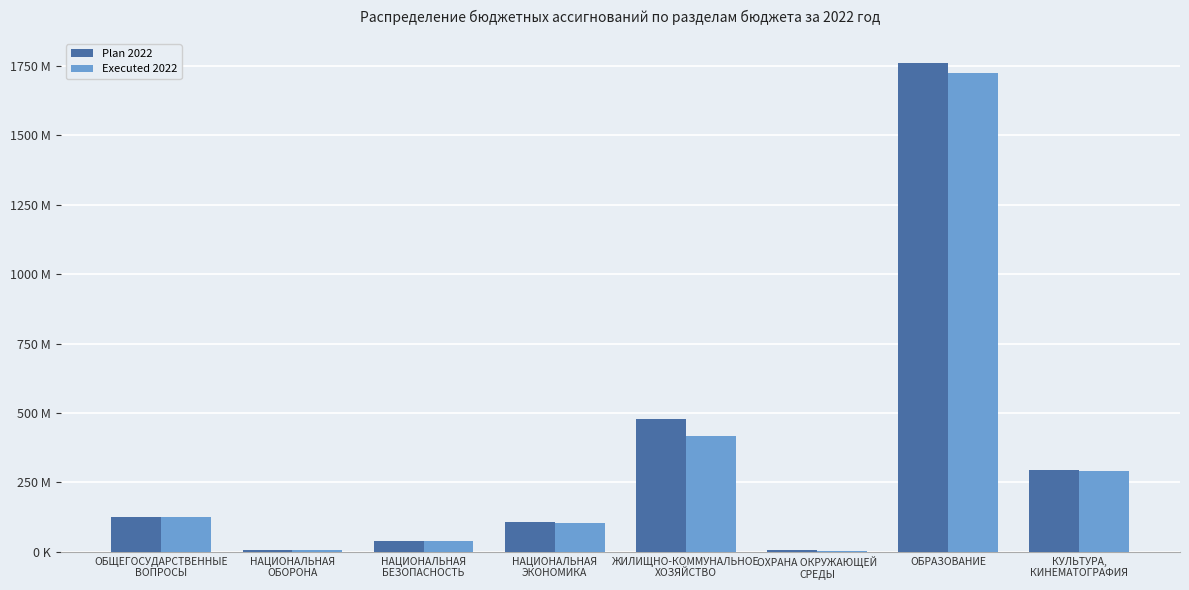

What position from the left is ЖИЛИЩНО-КОММУНАЛЬНОЕ
ХОЗЯЙСТВО?

5